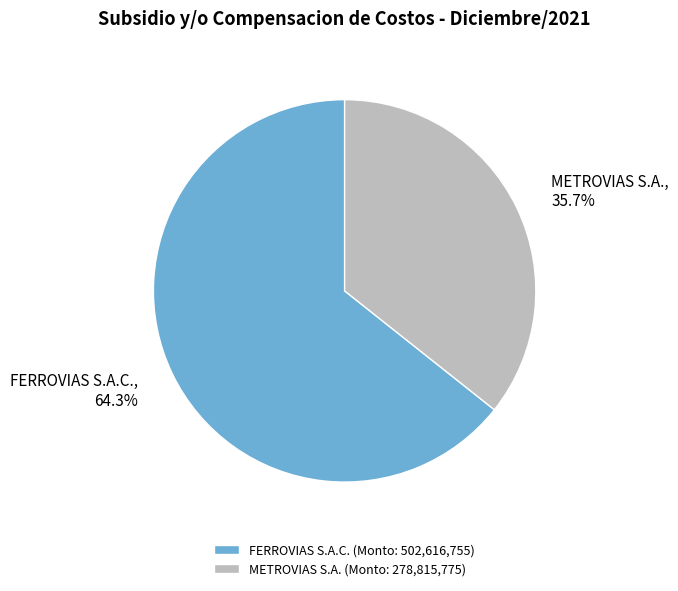

Is there a majority slice in this chart?

Yes